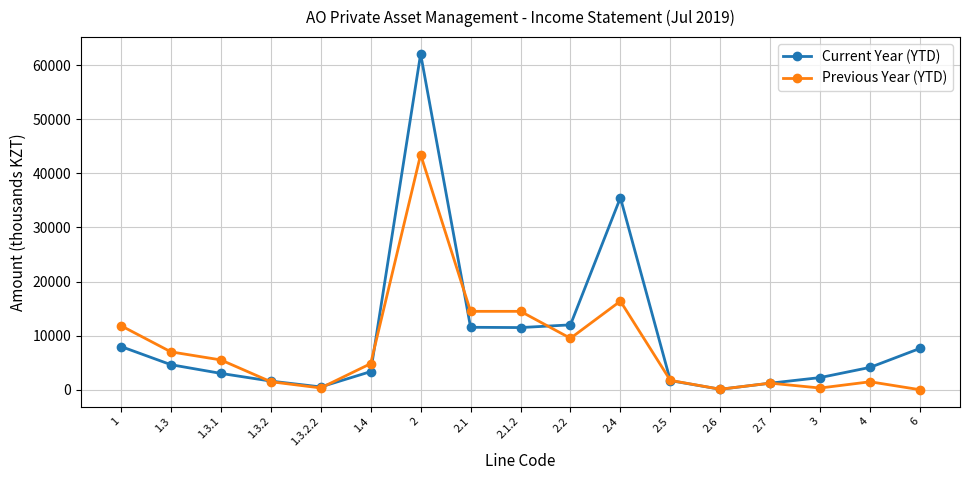

How many values in the Previous Year (YTD) series are below 4835?

8